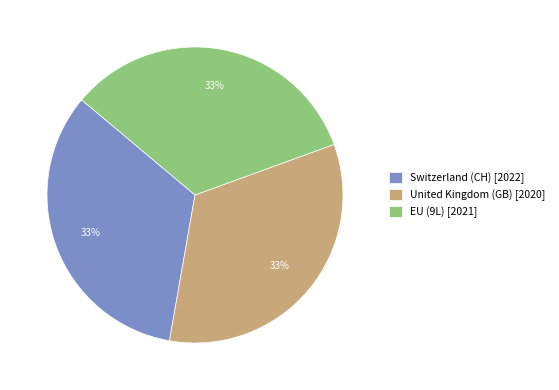

How many segments does this pie chart have?

3